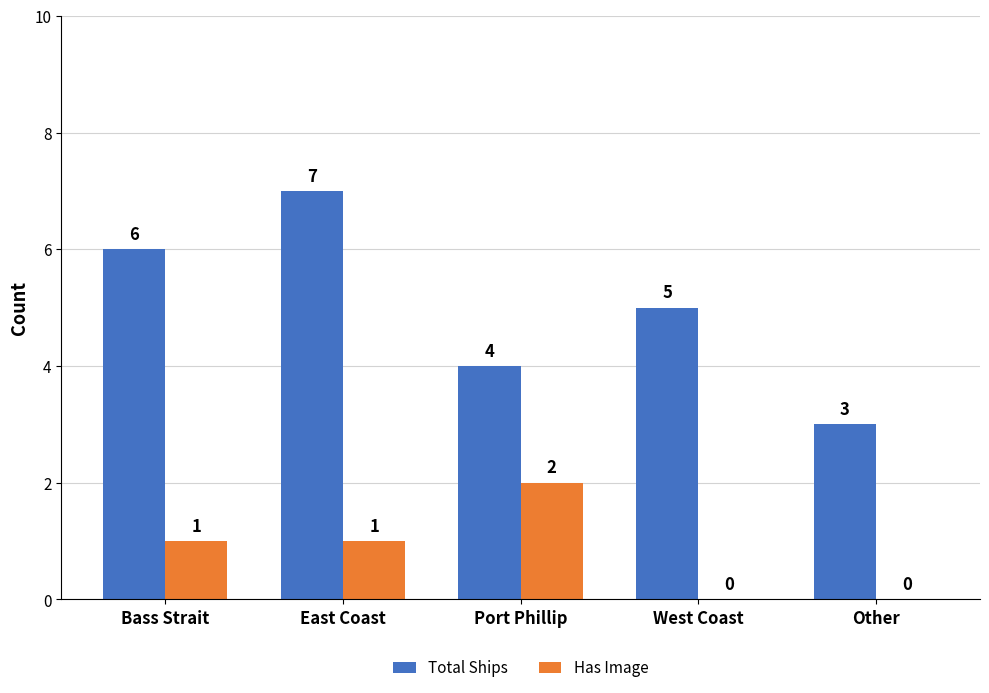

Which series has the largest total across all categories?

Total Ships